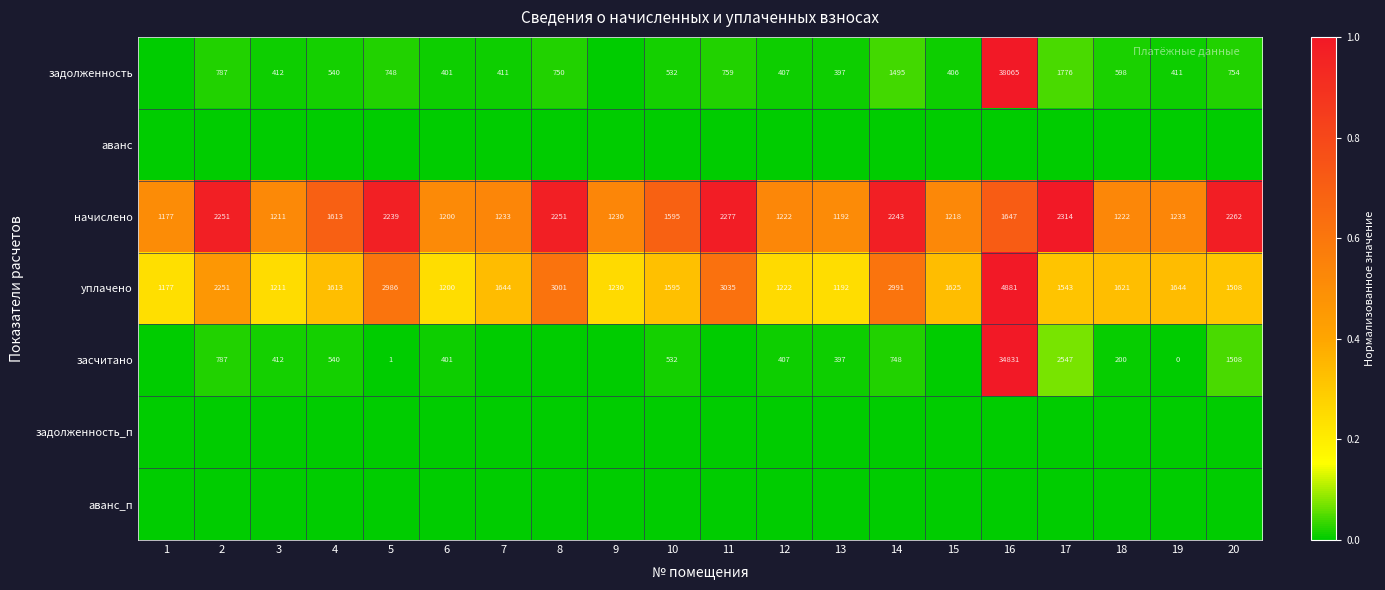

What is the difference between the задолженность values at 2 and 20?

33